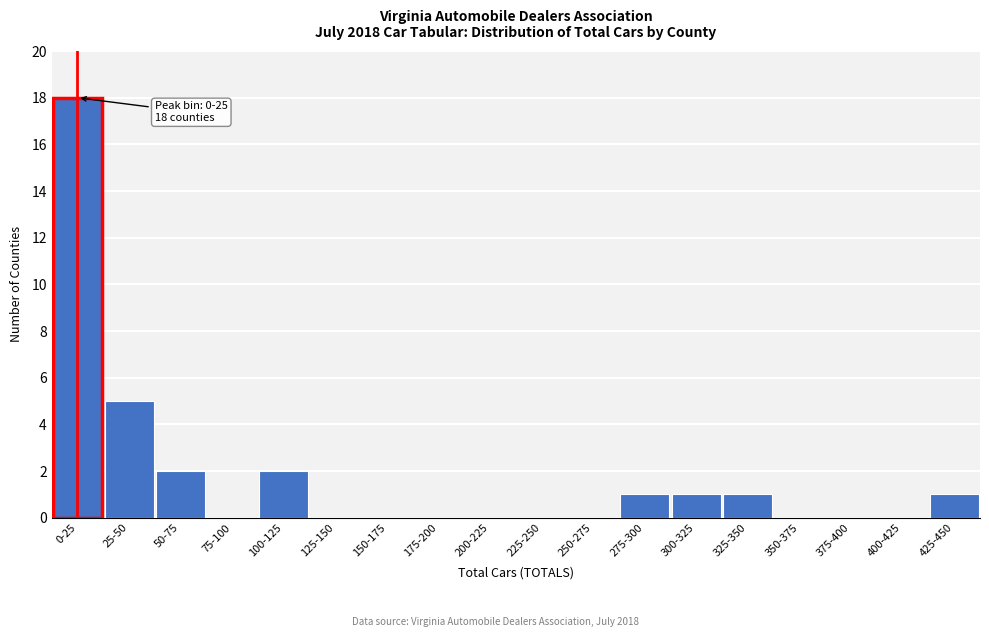

Reading right to left, transcribe all the data shown in this chart.

425-450=1	400-425=0	375-400=0	350-375=0	325-350=1	300-325=1	275-300=1	250-275=0	225-250=0	200-225=0	175-200=0	150-175=0	125-150=0	100-125=2	75-100=0	50-75=2	25-50=5	0-25=18